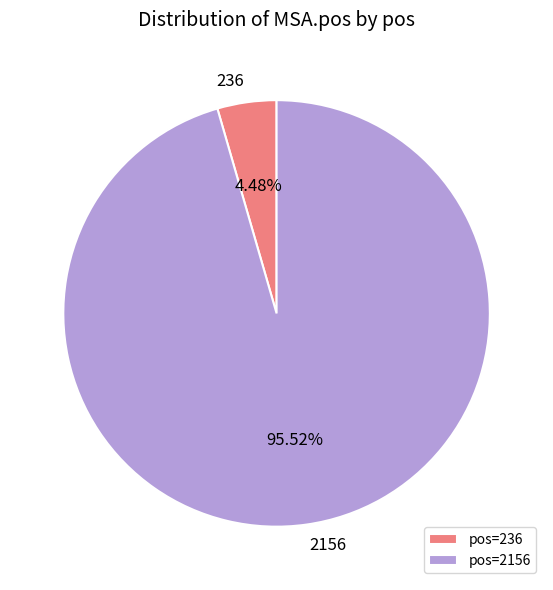

Do pos=236 and pos=2156 together represent more than half of the pie?

Yes